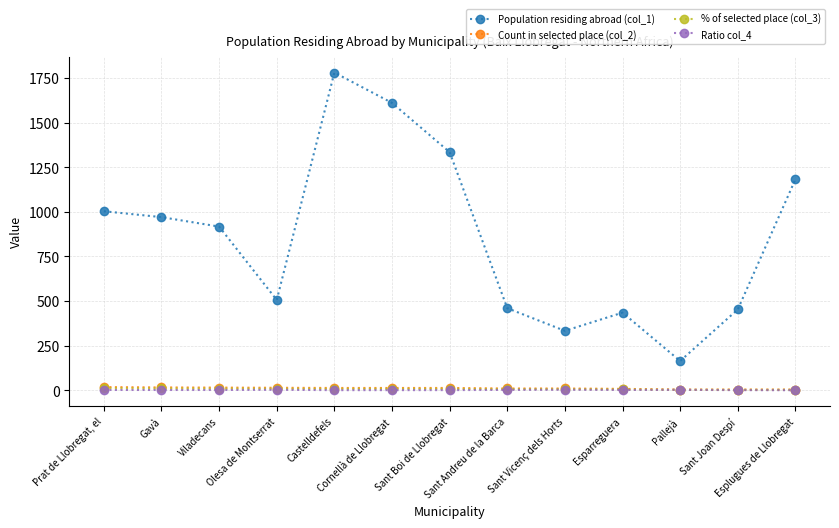

The % of selected place (col_3) series shows 2.6 at Sant Joan Despí. True or false?

True